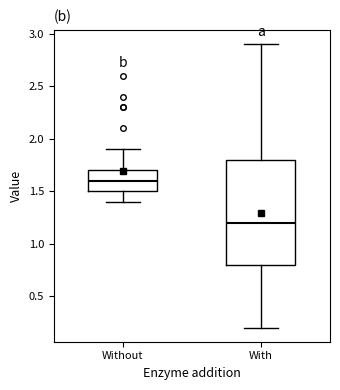

Reading left to right, transcribe this box plot: for each box, give where its median line is, the range the box spans, and where its two whiskers end, as read against the y-axis. The values are not printed on the chart, so give them approximately, as read against the axis.

Without: median 1.6, box 1.5 to 1.7, whiskers 1.4 to 1.9
With: median 1.2, box 0.8 to 1.8, whiskers 0.2 to 2.9